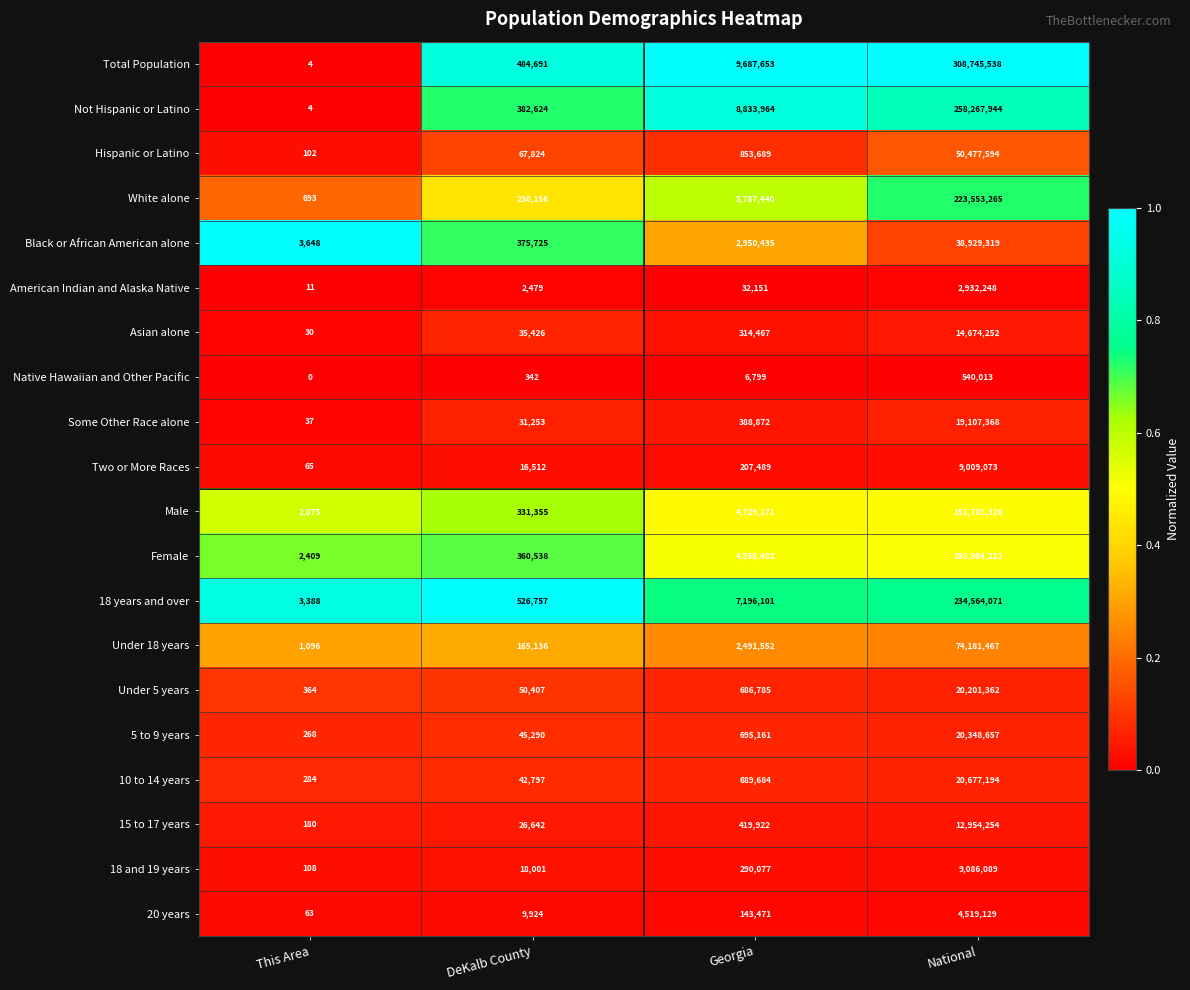

Which category has the lowest value across all series?

This Area